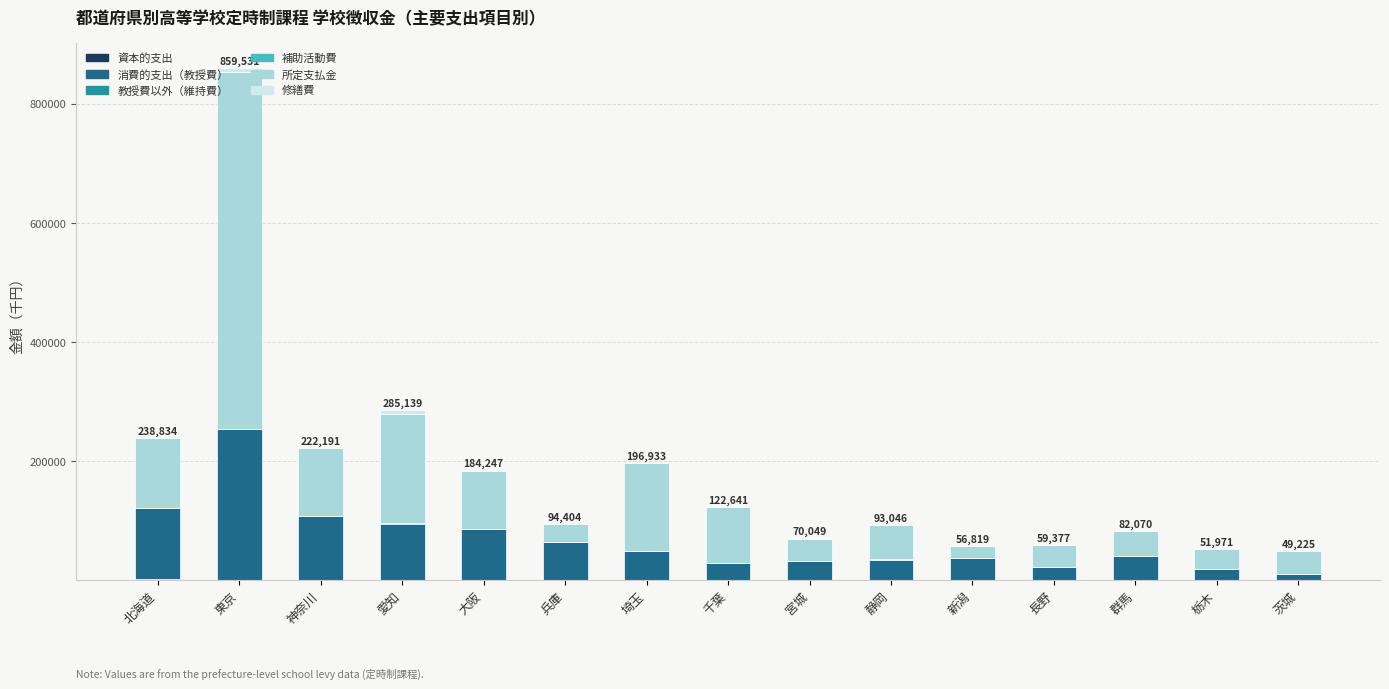

At which category is the sum across all series the highest?

東京